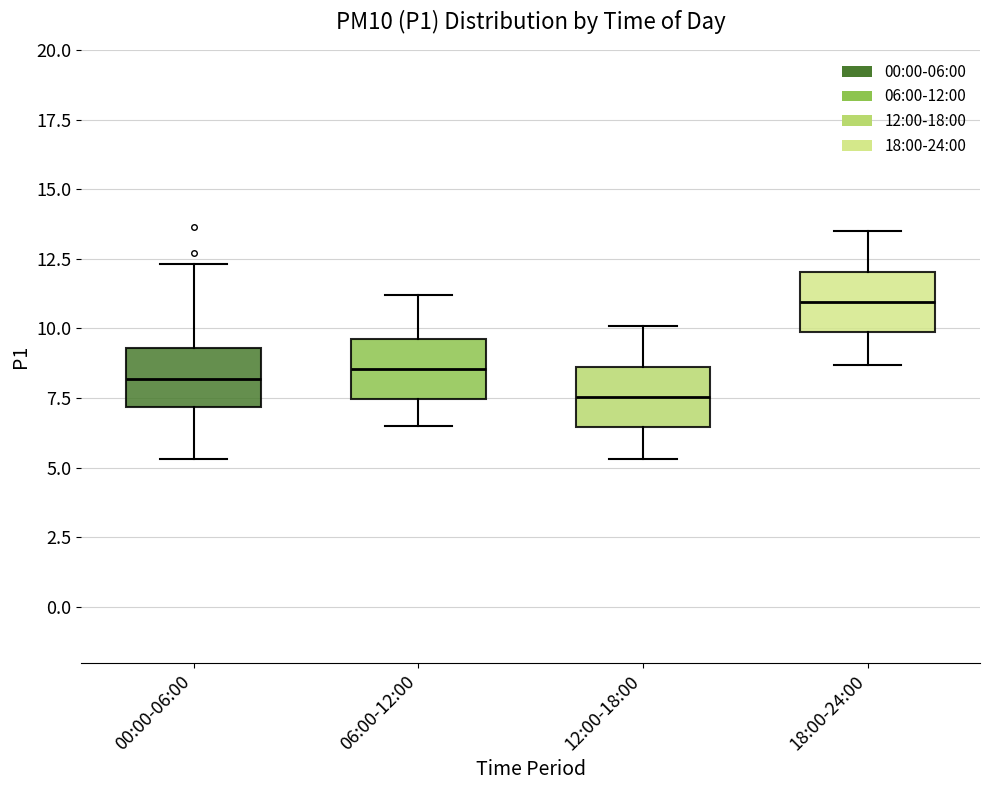

Reading left to right, read every box against the y-axis: the position of its median line, the range the box covers, and the ends of its whiskers. The values are not printed on the chart, so give them approximately, as read against the axis.

00:00-06:00: median 8.0, box 7.0 to 9.5, whiskers 5.5 to 12.5
06:00-12:00: median 8.5, box 7.5 to 9.5, whiskers 6.5 to 11.0
12:00-18:00: median 7.5, box 6.5 to 8.5, whiskers 5.5 to 10.0
18:00-24:00: median 11.0, box 10.0 to 12.0, whiskers 8.5 to 13.5